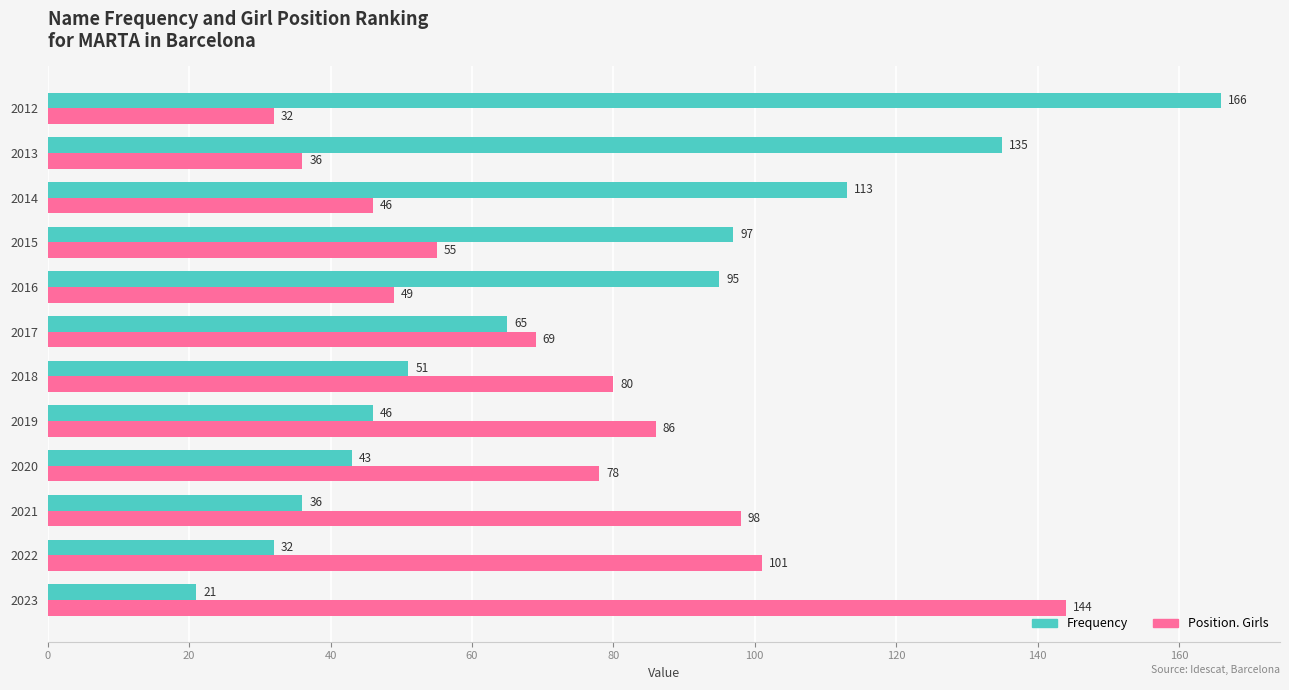

What are all the series names shown in the legend?

Frequency, Position. Girls